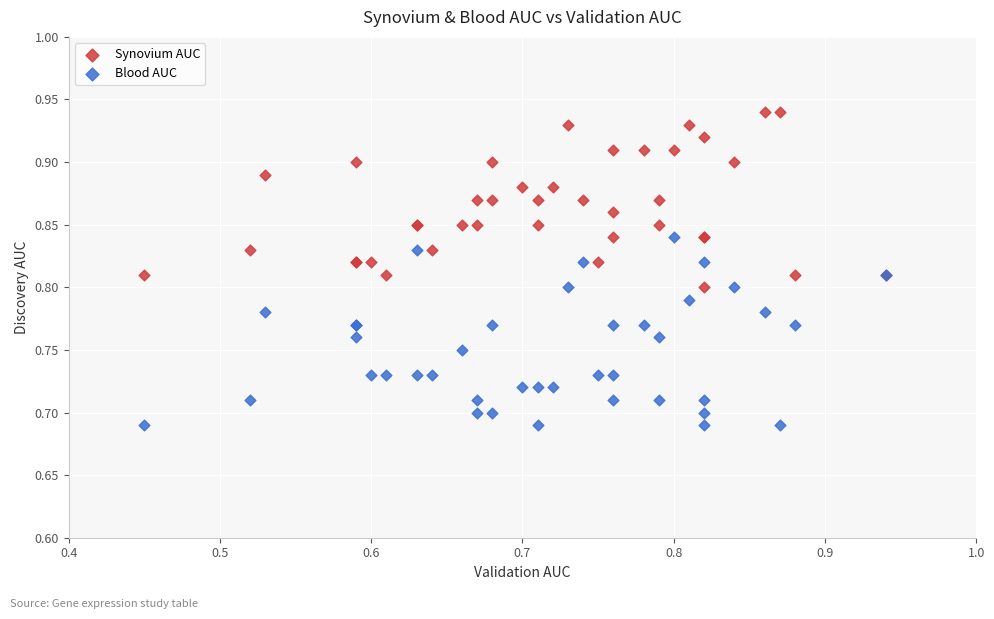

Which series contains the lowest Y value?

Blood AUC